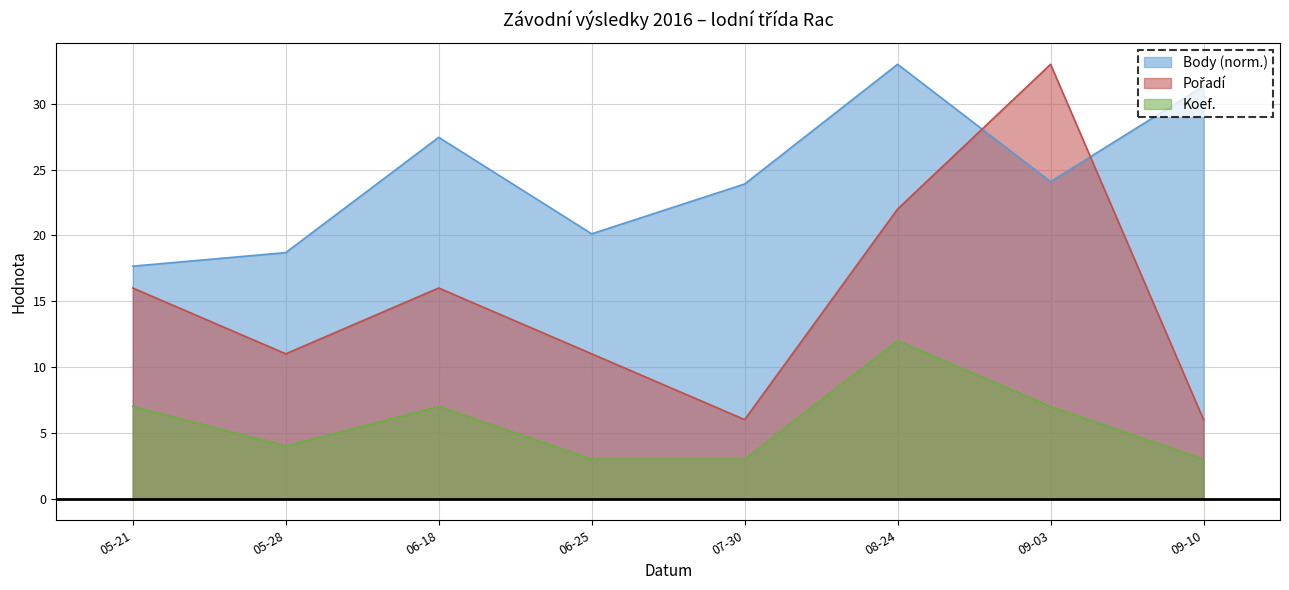

What are all the series names shown in the legend?

Body, Pořadí, Koef.